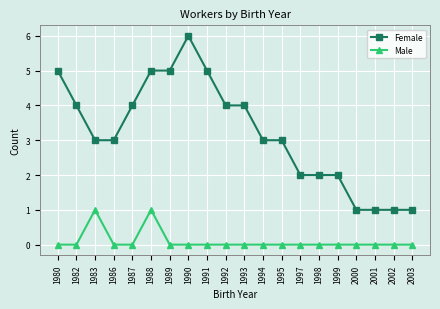

What is the difference between the maximum and minimum values in the Male series?

1